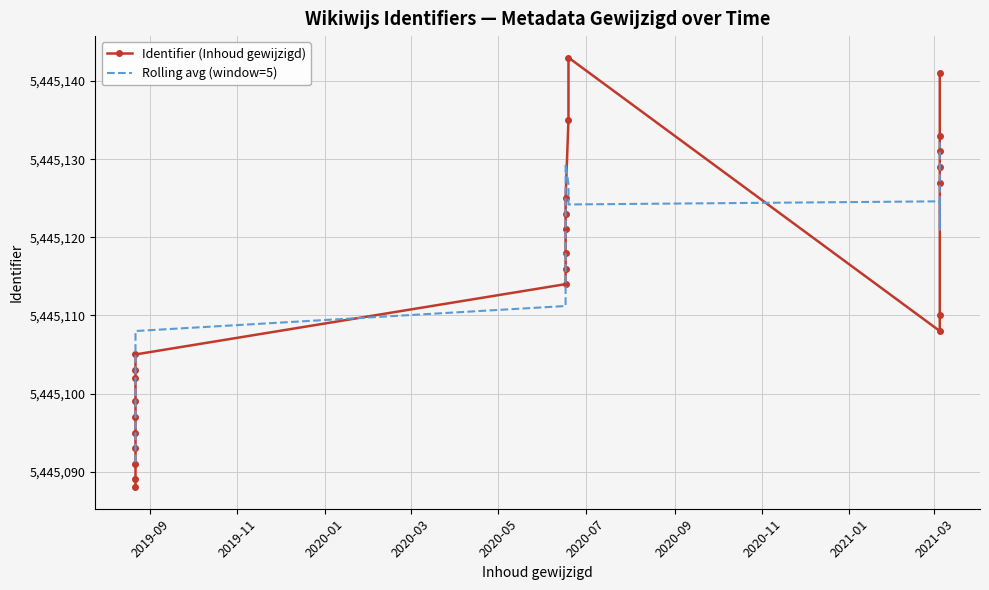

The chart shows a value of 3489187 at 2021-03-05. True or false?

False